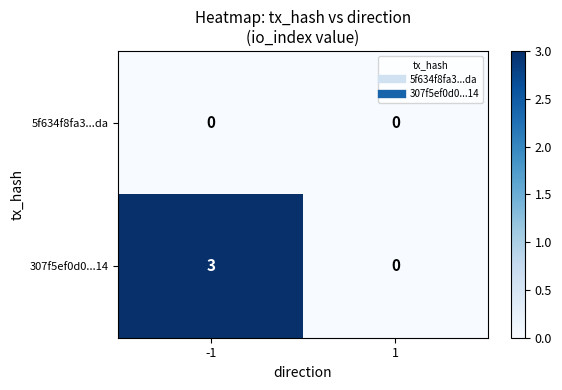

What is the sum of all 307f5ef0d0...14 values?

3